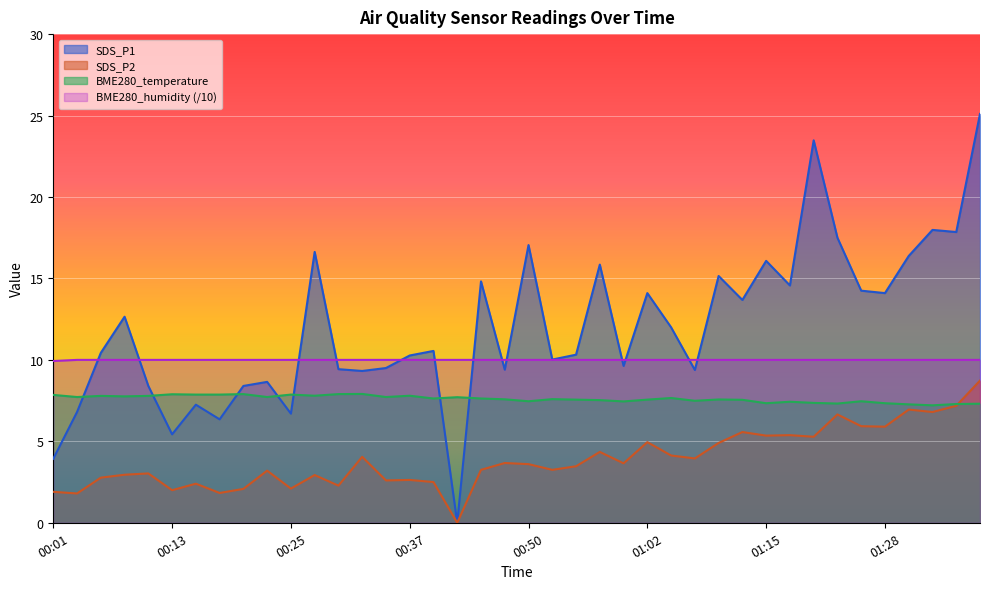

How many values in the SDS_P2 series are below 3?

15